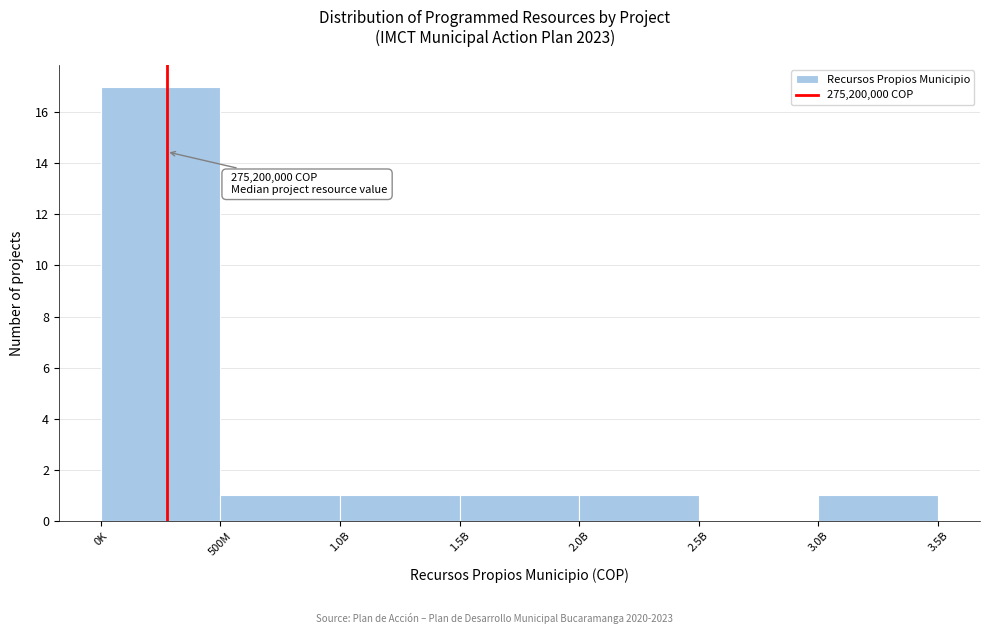

Reading left to right, transcribe all the data shown in this chart.

0K=17	500M=1	1.0B=1	1.5B=1	2.0B=1	2.5B=0	3.0B=1